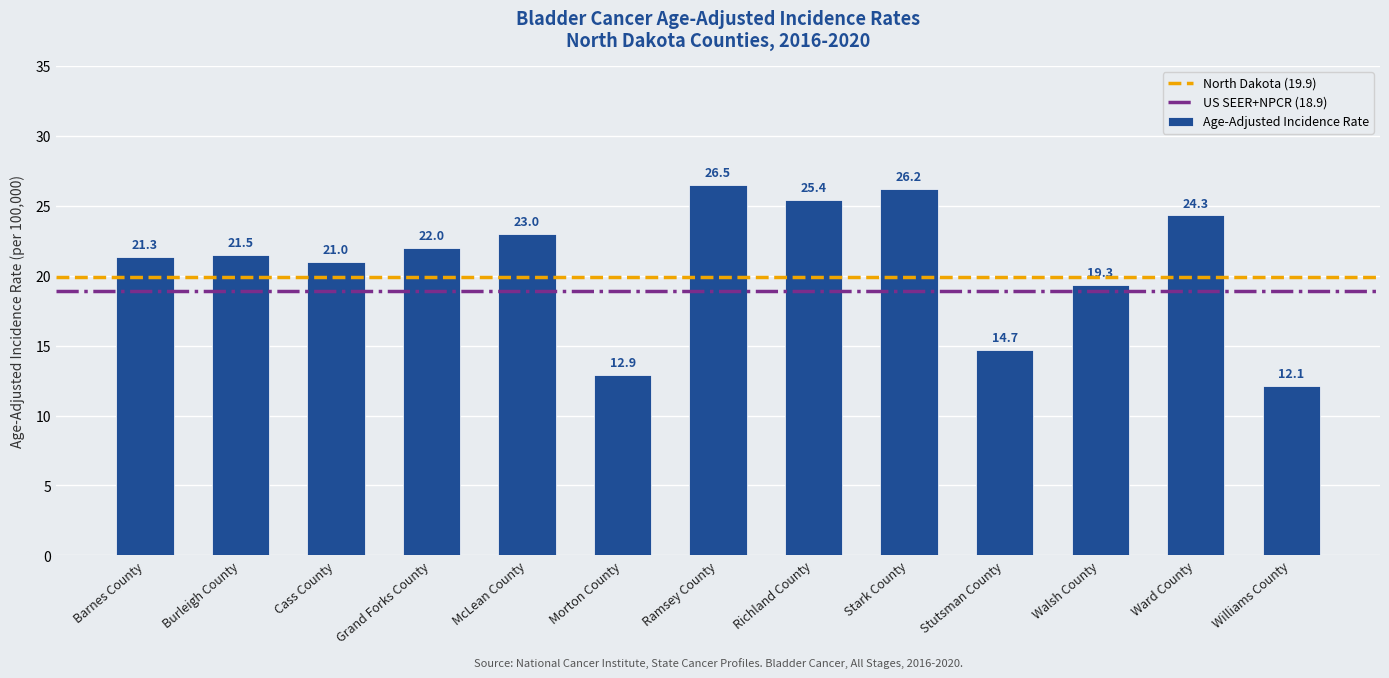

Reading left to right, what are all the values shown in this chart?

21.3	21.5	21.0	22.0	23.0	12.9	26.5	25.4	26.2	14.7	19.3	24.3	12.1